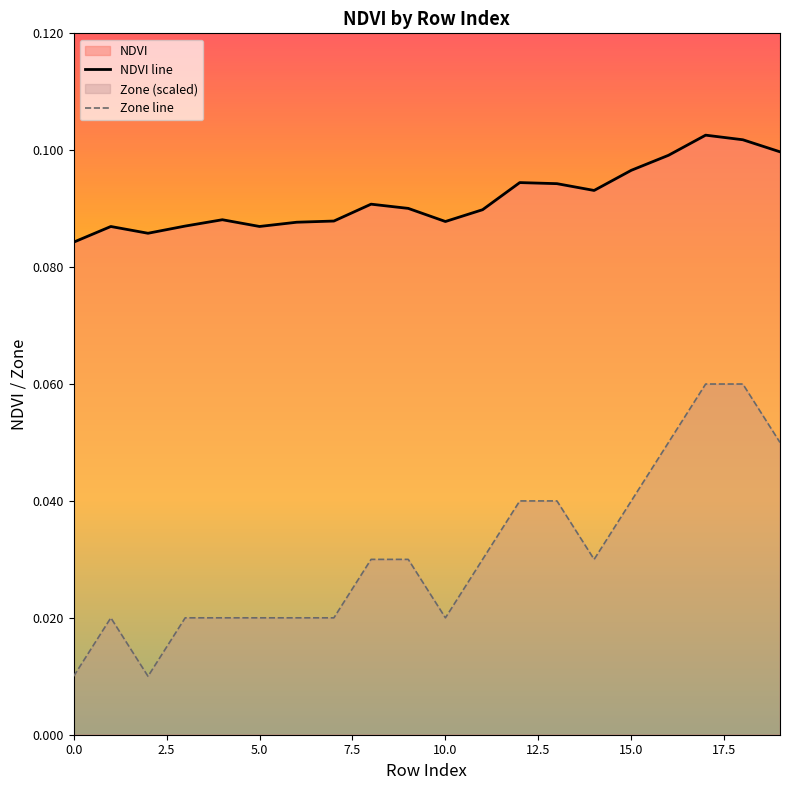

Rank the series by their average value, from highest to lowest.

NDVI line, Zone line